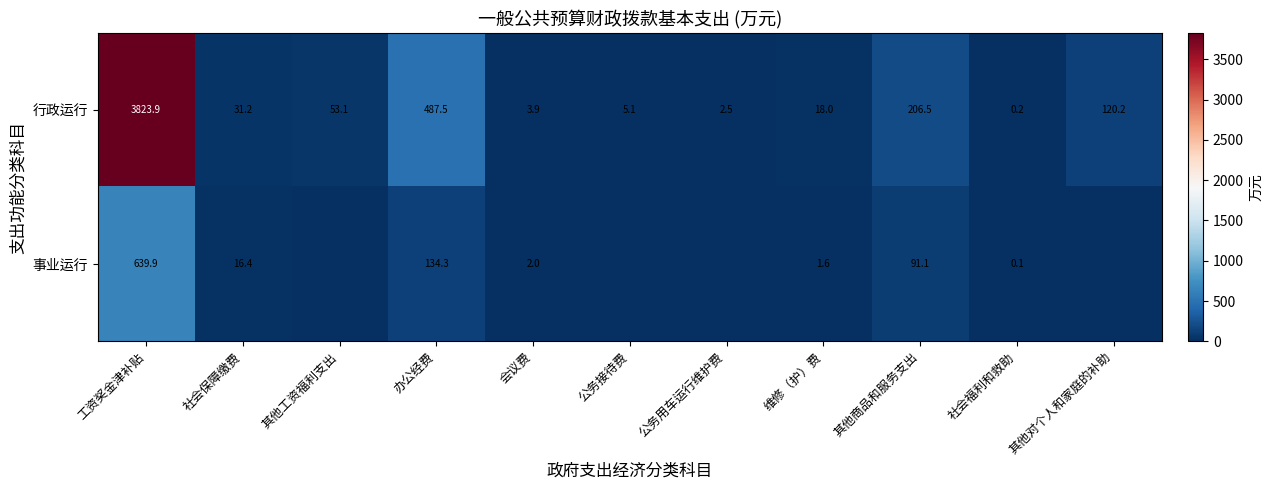

At how many categories does at least one series exceed 1623?

1